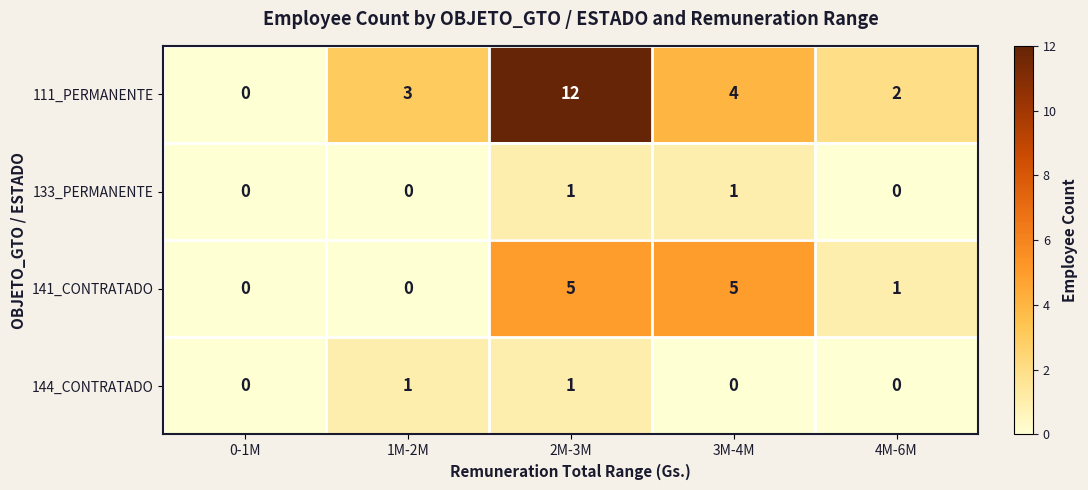

What is the highest value of the 141_CONTRATADO series?

5